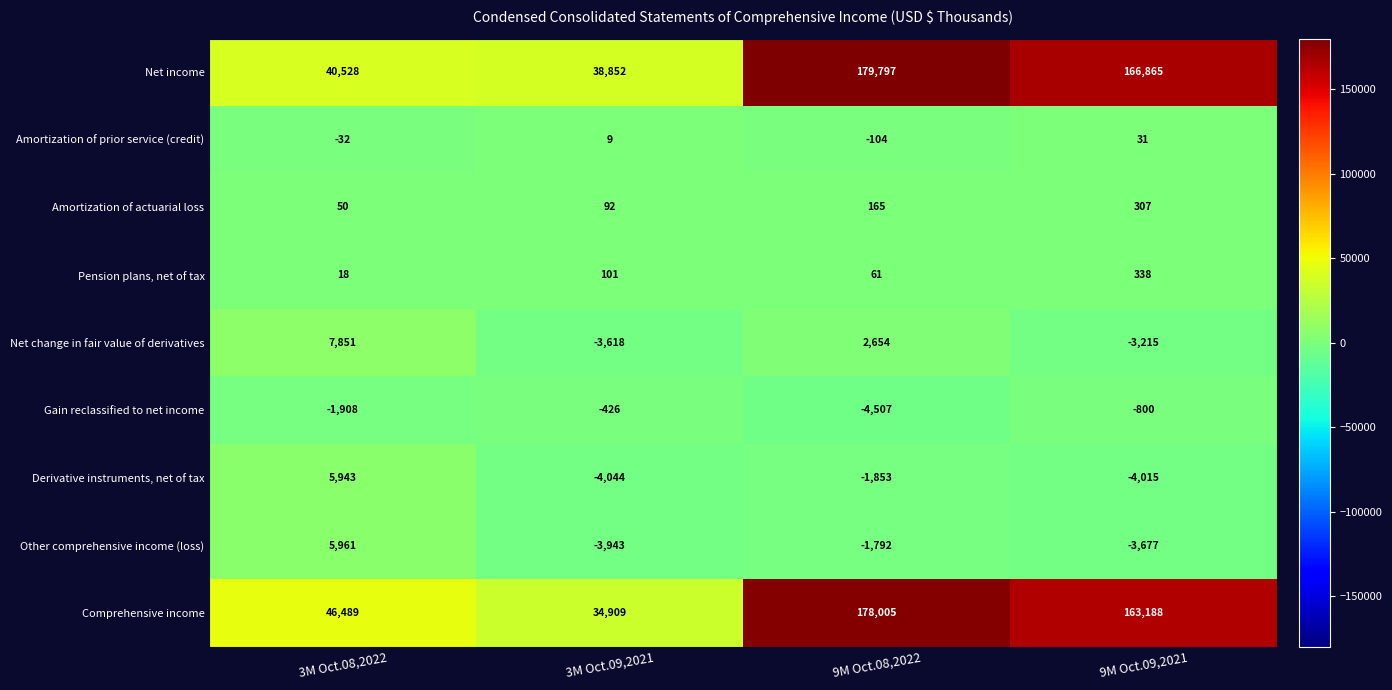

Rank the series by their maximum value, from lowest to highest.

Gain reclassified to net income, Amortization of prior service (credit), Amortization of actuarial loss, Pension plans, net of tax, Derivative instruments, net of tax, Other comprehensive income (loss), Net change in fair value of derivatives, Comprehensive income, Net income